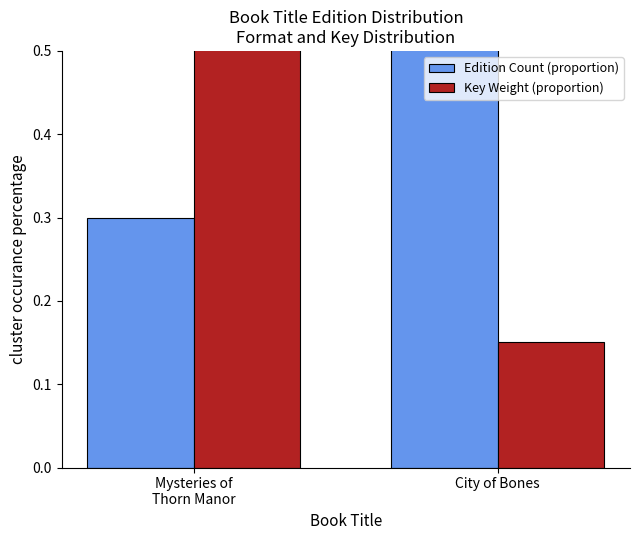

Which series has the largest range (max minus min)?

Key Weight (proportion)